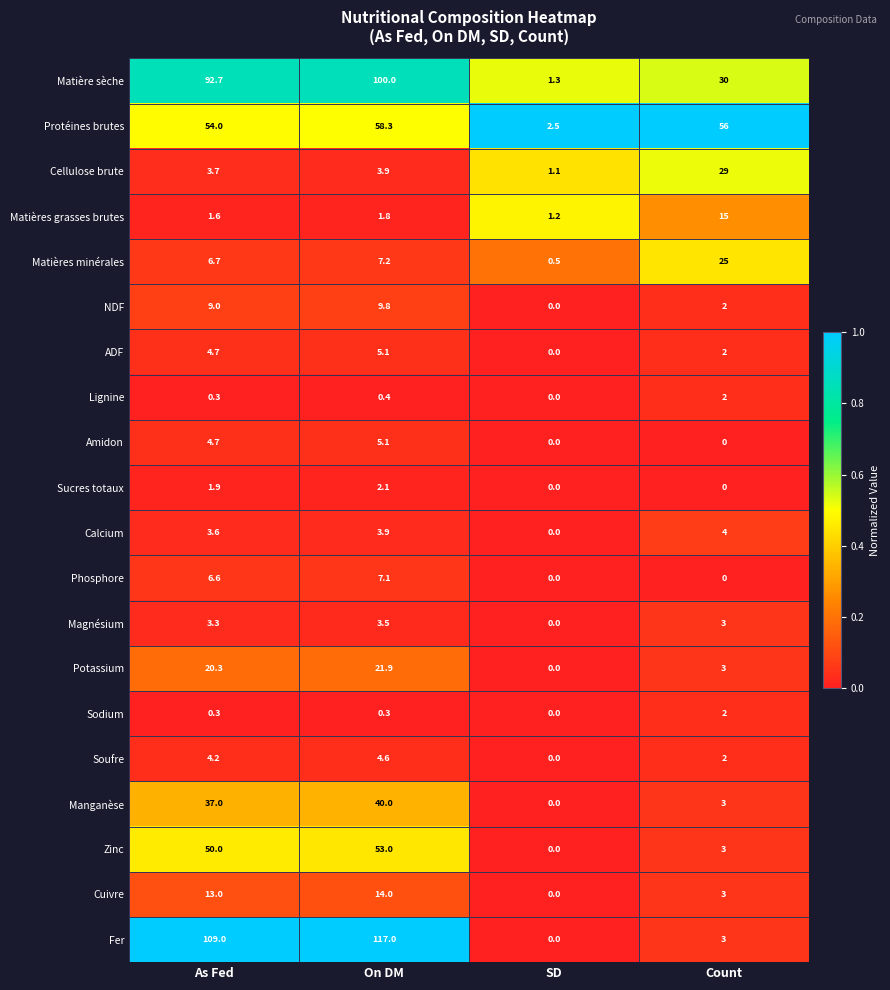

What is the total value across all series at Count?

187.0